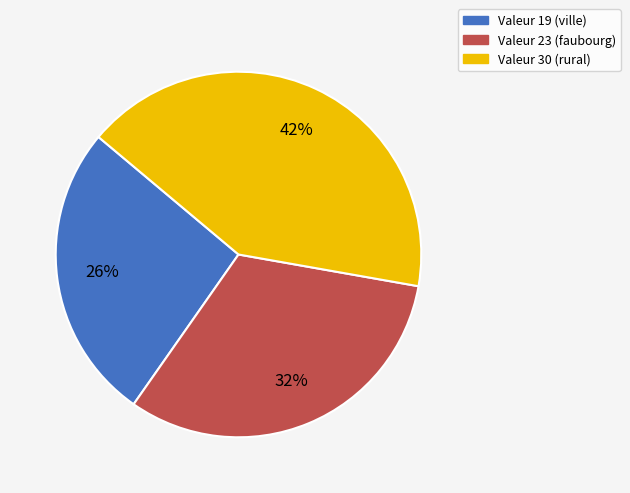

How many slices are in this pie chart?

3